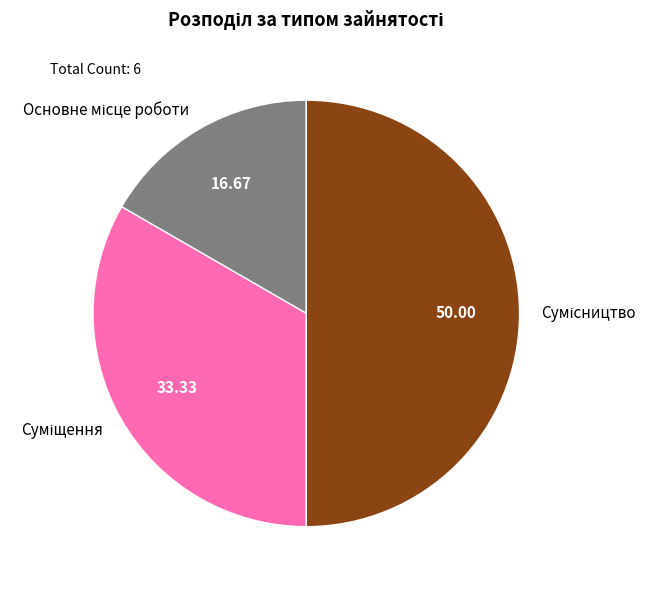

What percentage is the Основне місце роботи slice, to the nearest percent?

17%